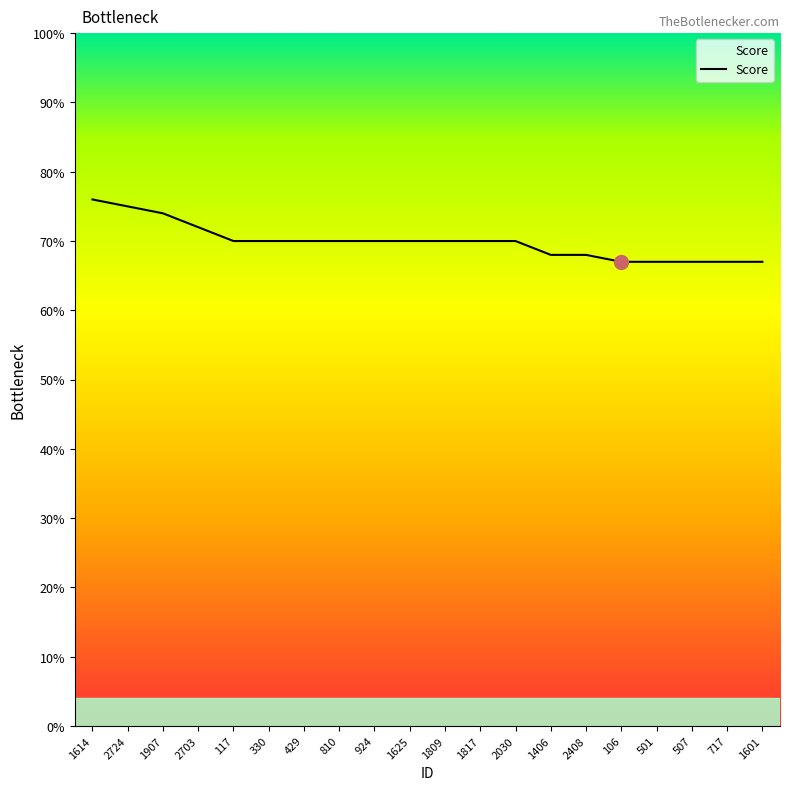

What is the label of the 19th point from the right?

2724